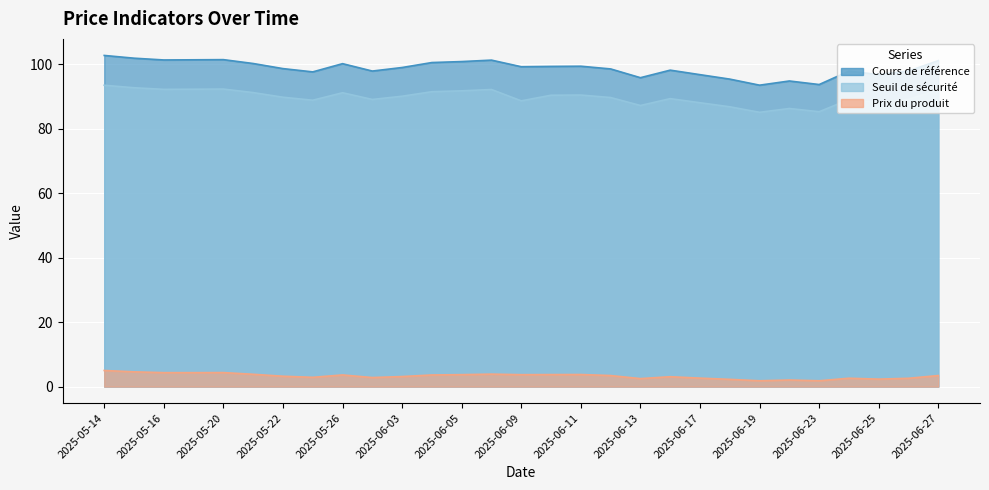

Which series changed the most between 2025-06-18 and 2025-06-27?

Cours de référence